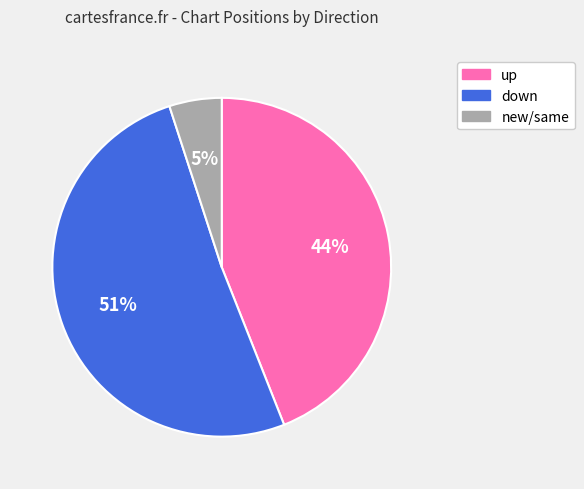

To the nearest percent, what is the average slice percentage?

33%